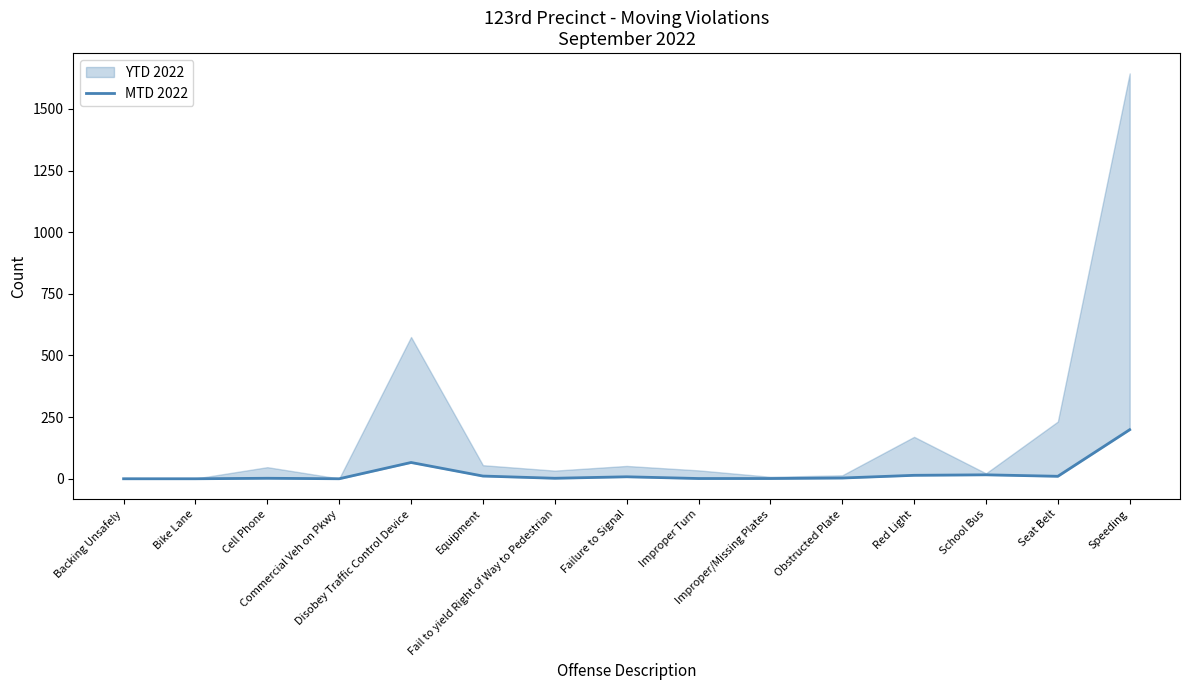

How many points are lower than both their immediate neighbors (excluding endpoints)?

3